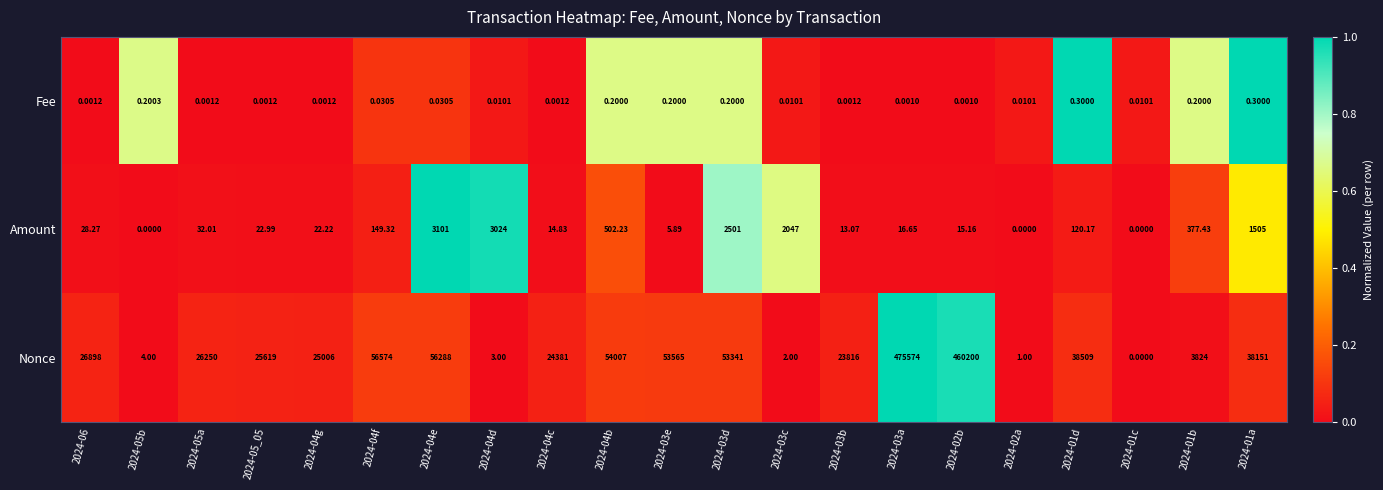

Which series changed the most between 2024-02b and 2024-01c?

Nonce